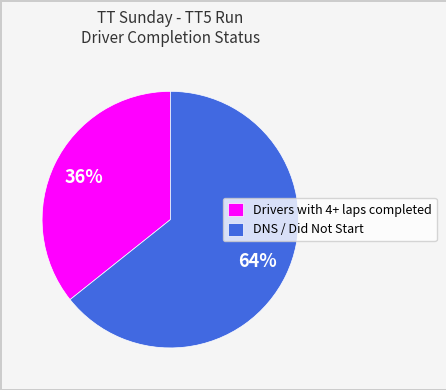

Between Drivers with 4+ laps completed and DNS / Did Not Start, which is larger?

DNS / Did Not Start